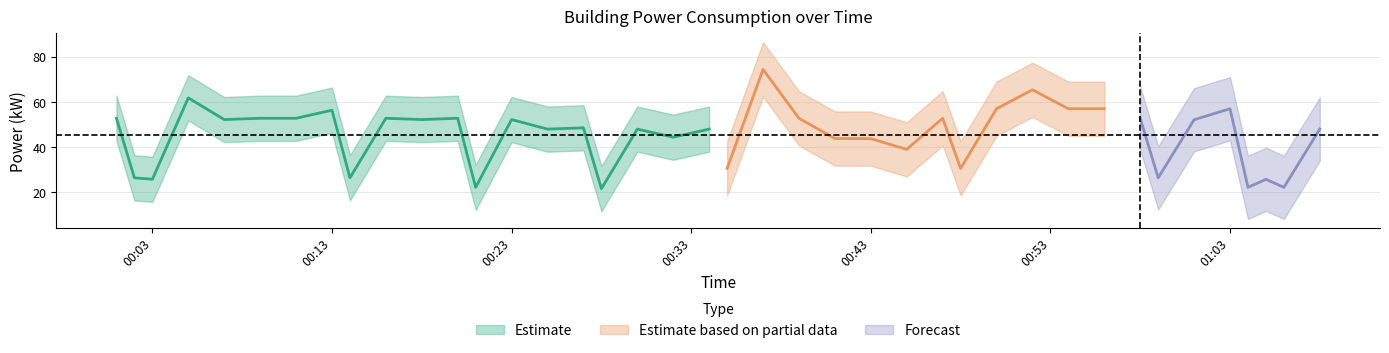

The value at 2023-10-15T00:32:00 is 15.5. True or false?

False